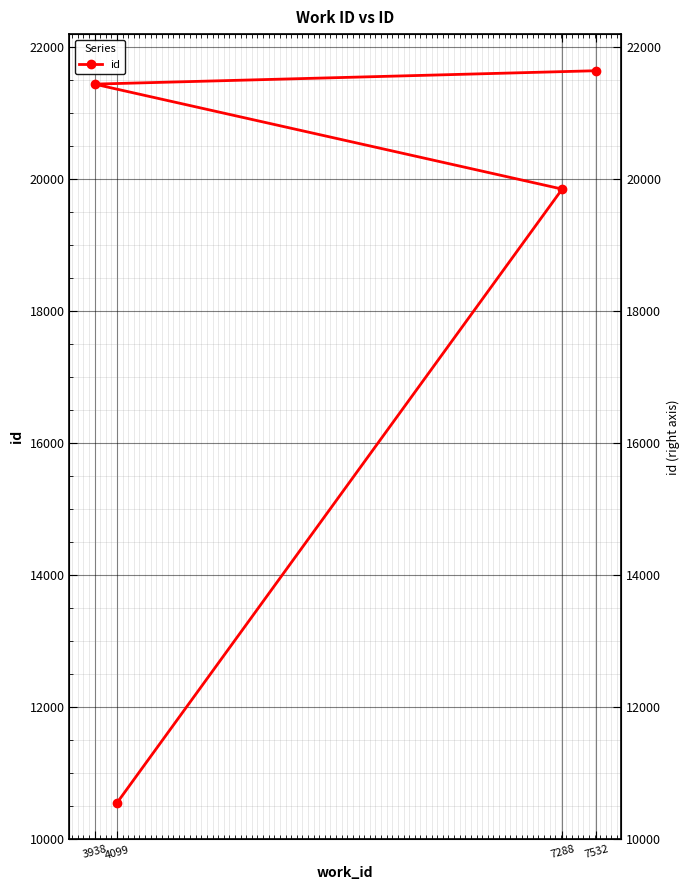

What is the label of the 1st point from the right?

7532